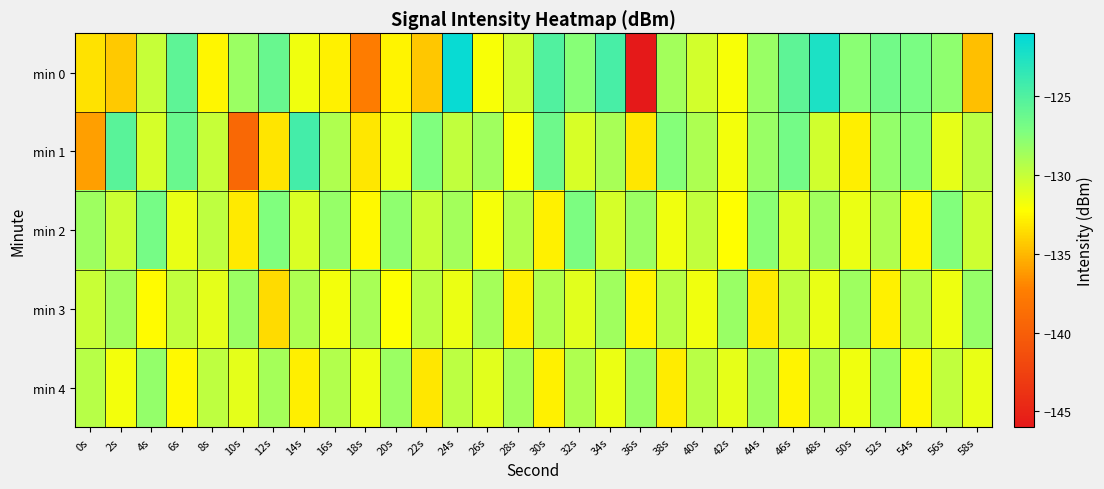

Which series has the largest total across all categories?

min 2